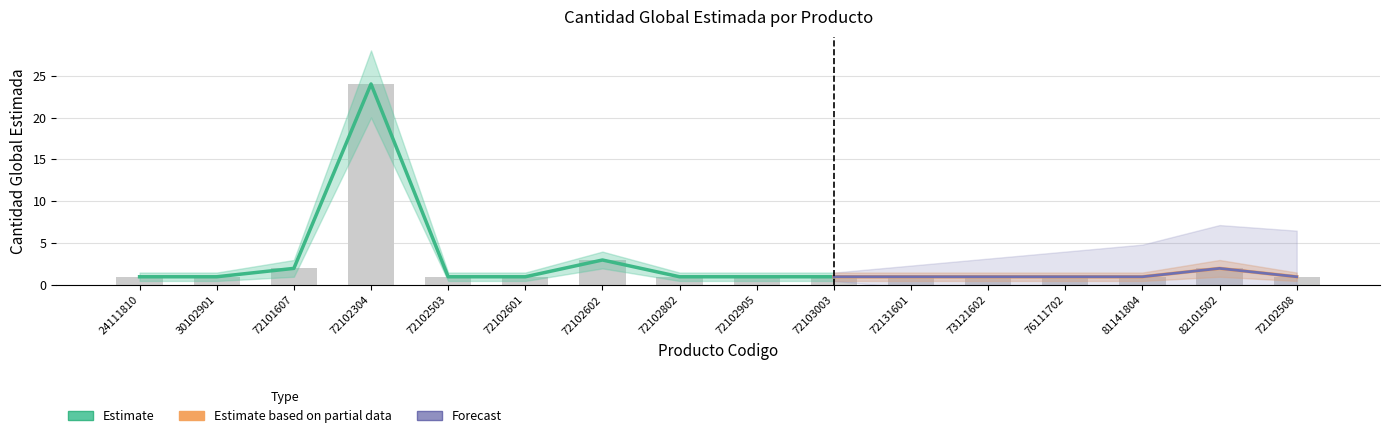

How many groups of bars are there?

16